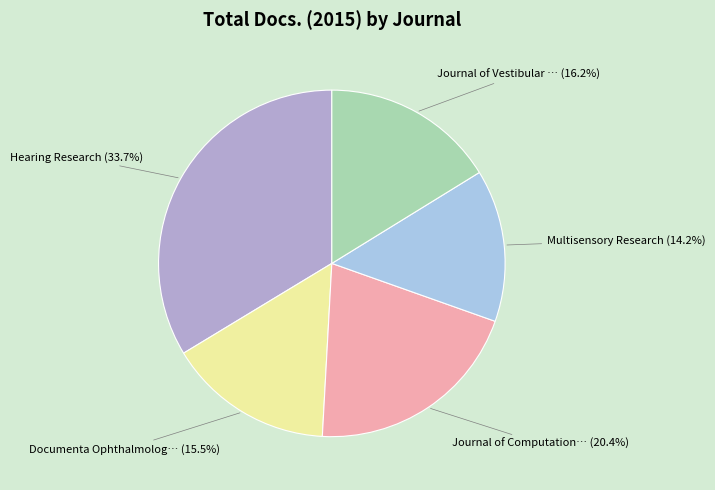

Is there any slice that represents more than half of the pie?

No